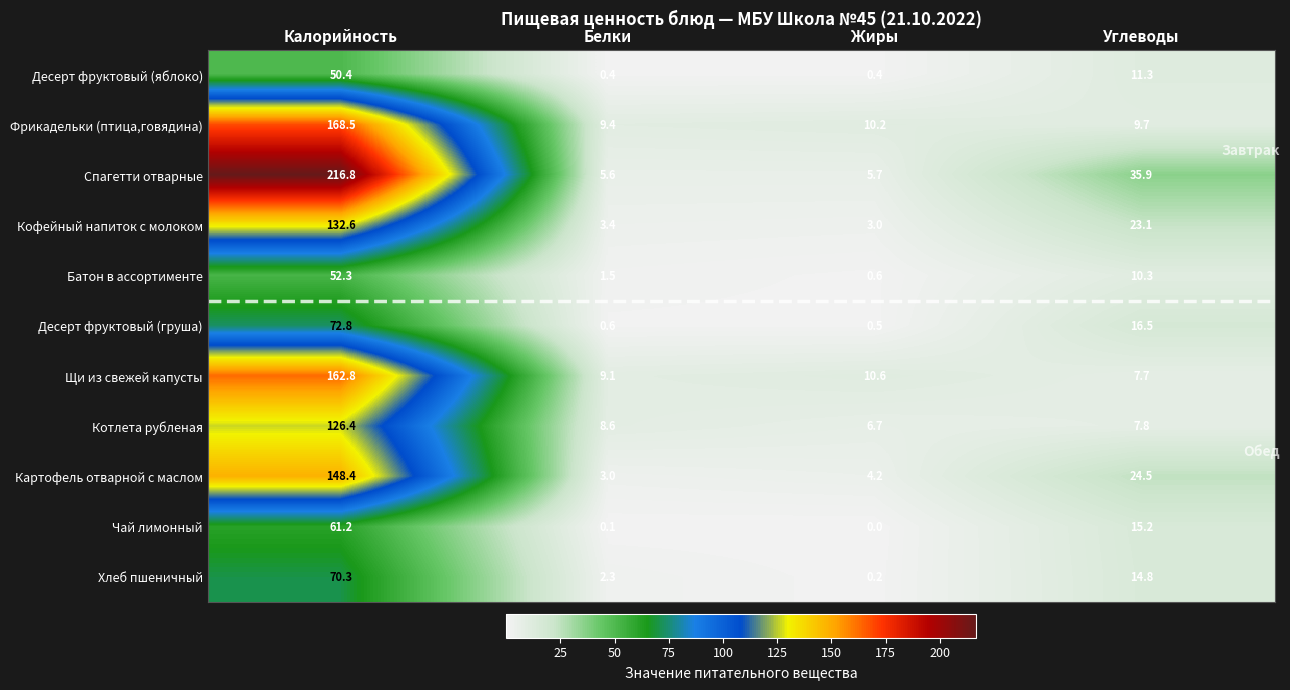

Which series has the largest total across all categories?

Спагетти отварные